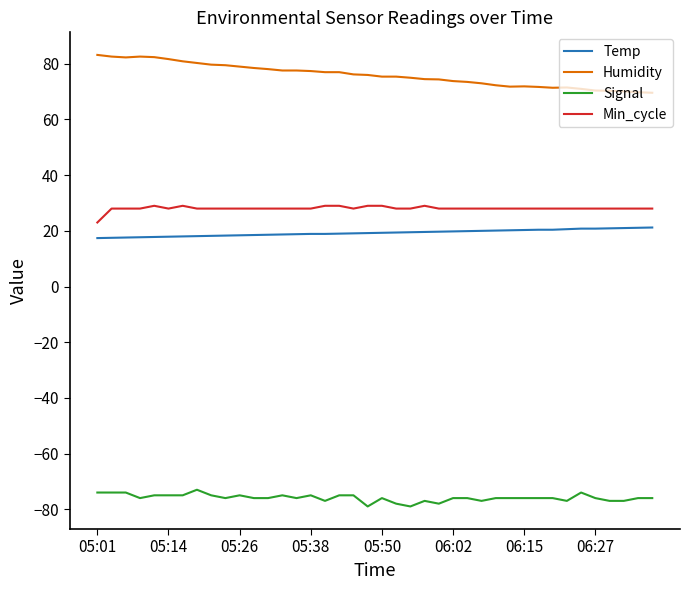

True or false: Min_cycle and Humidity intersect in this chart.

False